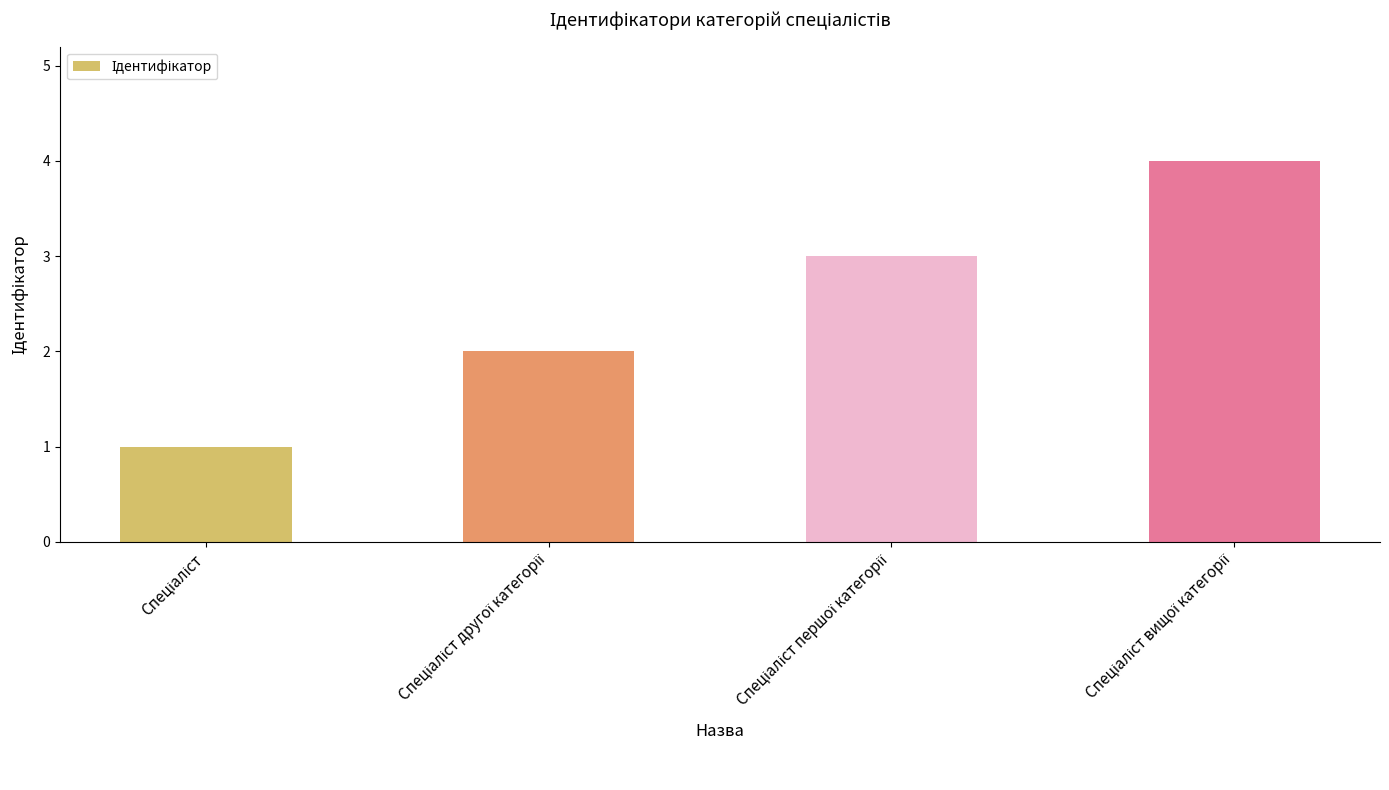

Reading left to right, what are all the values shown in this chart?

1	2	3	4